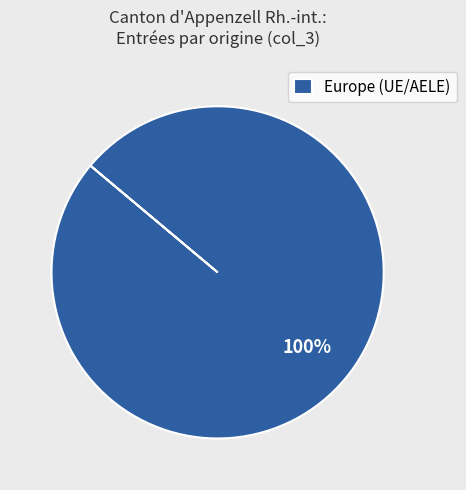

The Europe (UE/AELE) slice represents 95% of the pie. True or false?

False